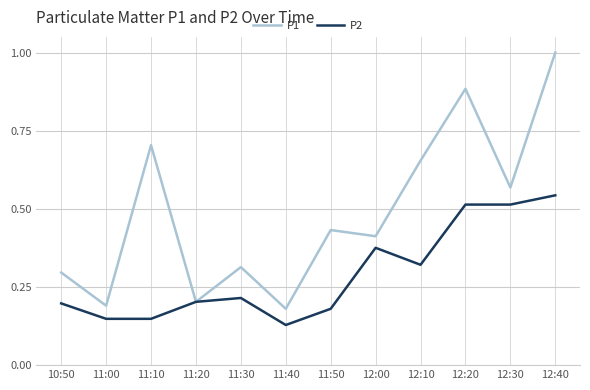

The value of P2 at 12:40 is 0.9. True or false?

False